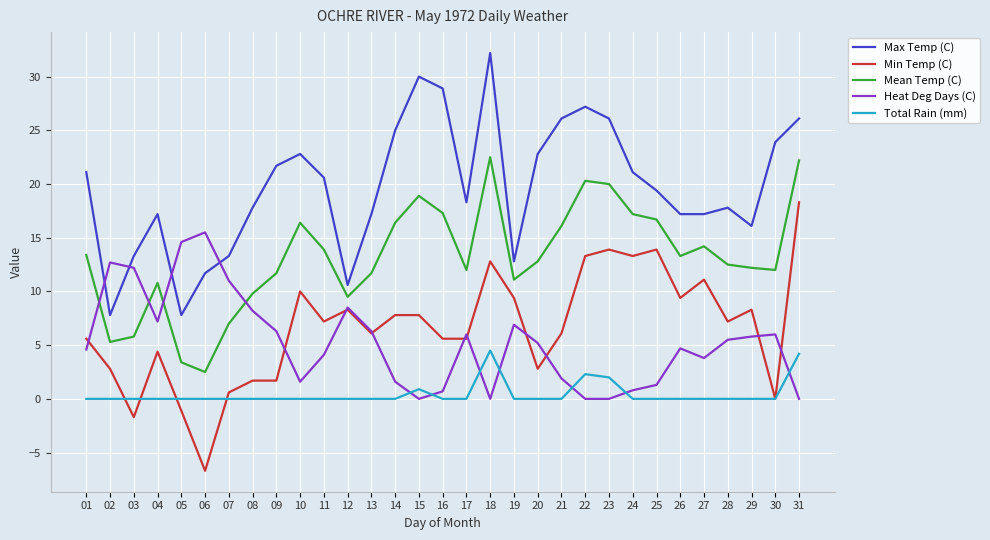

At 02, list the series in order from smallest to largest.

Total Rain (mm), Min Temp (C), Mean Temp (C), Max Temp (C), Heat Deg Days (C)